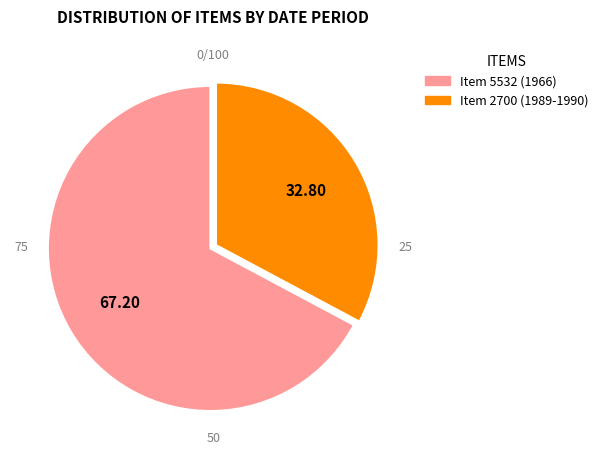

How many slices are in this pie chart?

2